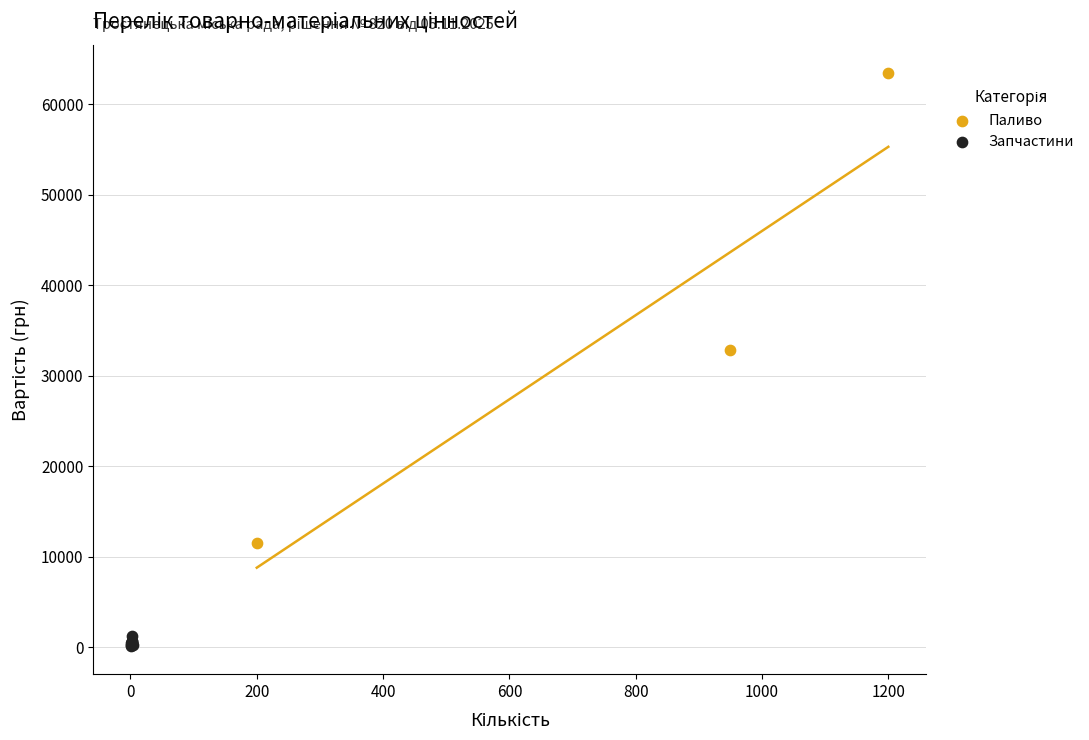

Which series reaches the maximum Y coordinate?

Паливо